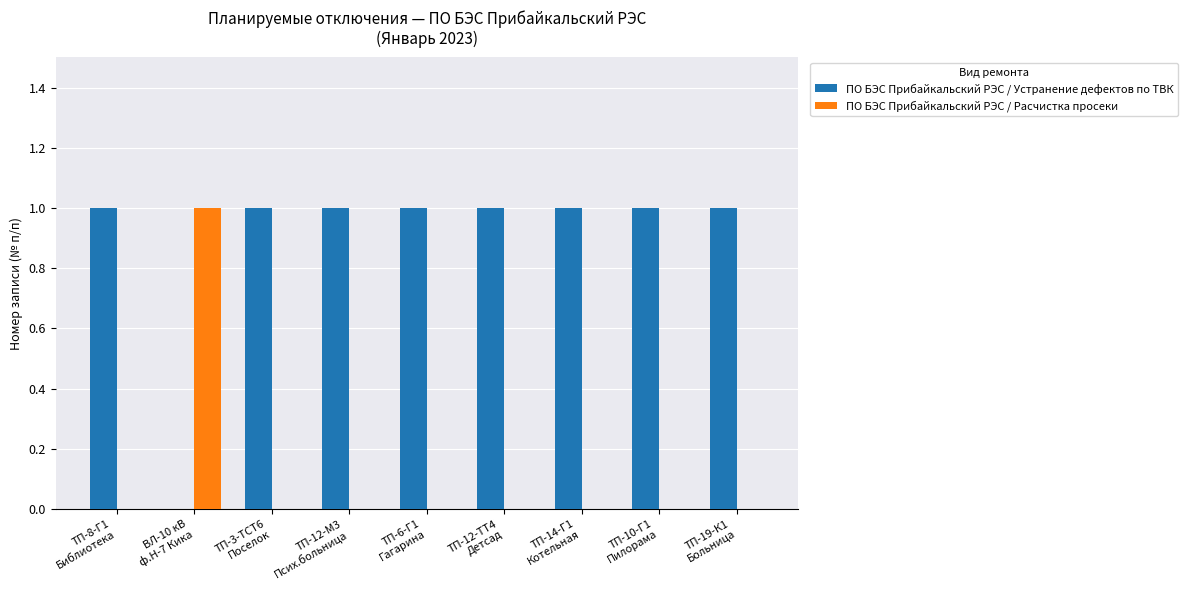

Which series has the largest total across all categories?

ПО БЭС Прибайкальский РЭС / Устранение дефектов по ТВК